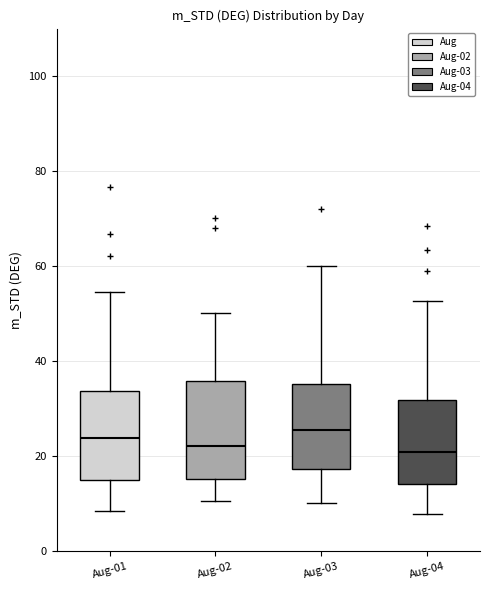

Reading left to right, read every box against the y-axis: the position of its median line, the range the box covers, and the ends of its whiskers. The values are not printed on the chart, so give them approximately, as read against the axis.

Aug-01: median 24, box 16 to 34, whiskers 8 to 54
Aug-02: median 22, box 16 to 36, whiskers 10 to 50
Aug-03: median 26, box 18 to 36, whiskers 10 to 60
Aug-04: median 20, box 14 to 32, whiskers 8 to 52